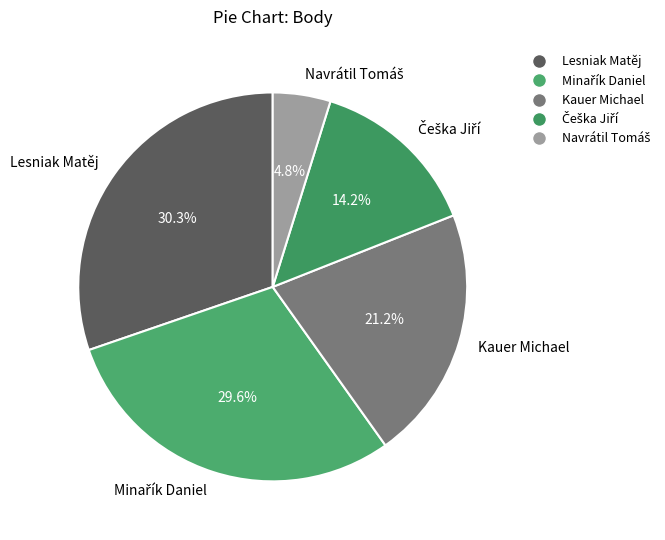

Combined, do Kauer Michael and Lesniak Matěj account for over 50%?

Yes